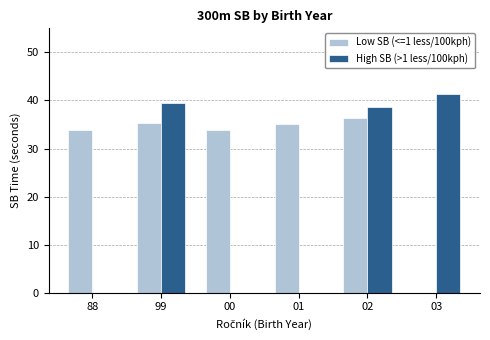

The Low SB (<=1 less/100kph) series shows 13.0 at 02. True or false?

False